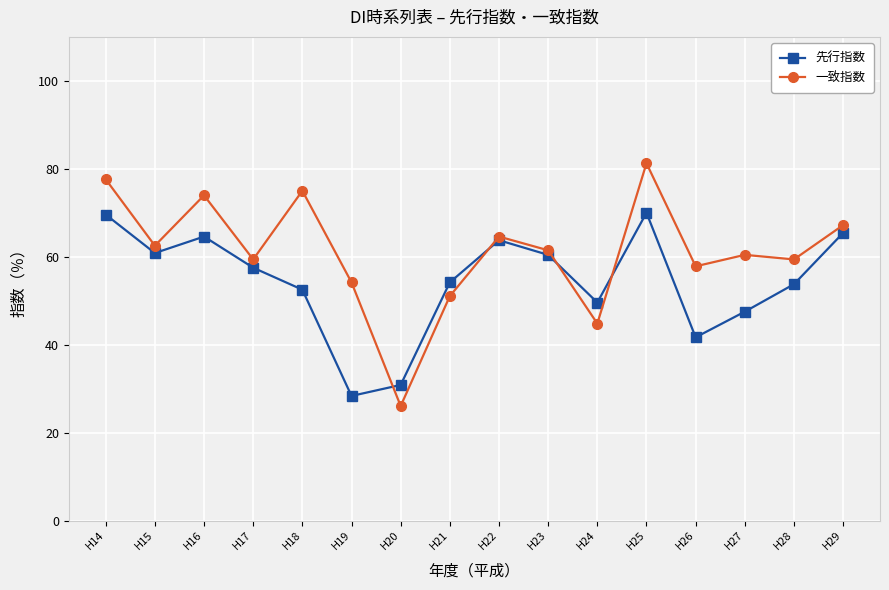

What is the difference between the highest and lowest values at H24?

4.8